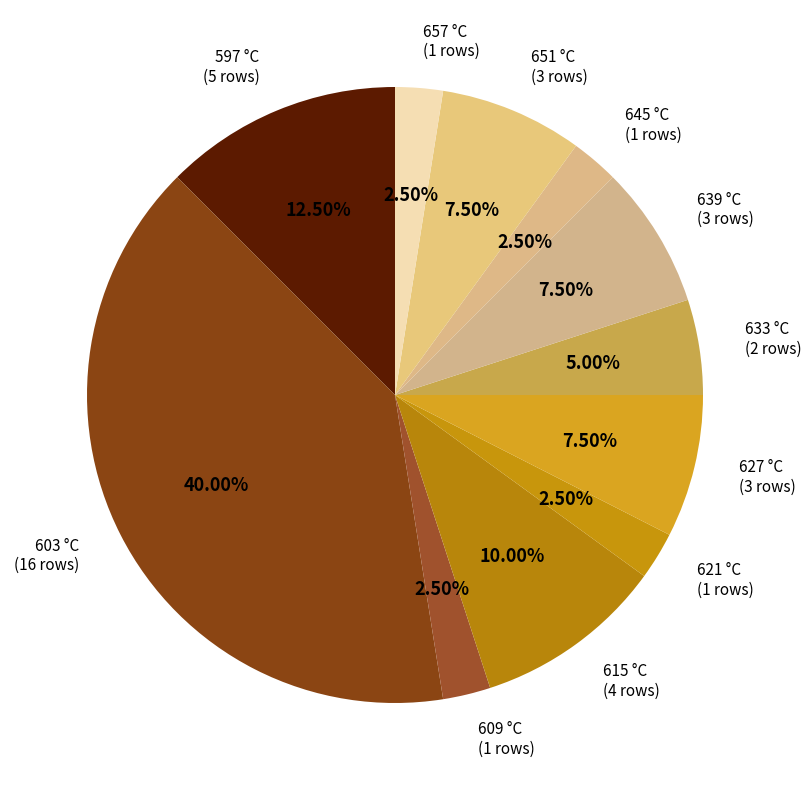

Is there any slice that represents more than half of the pie?

No